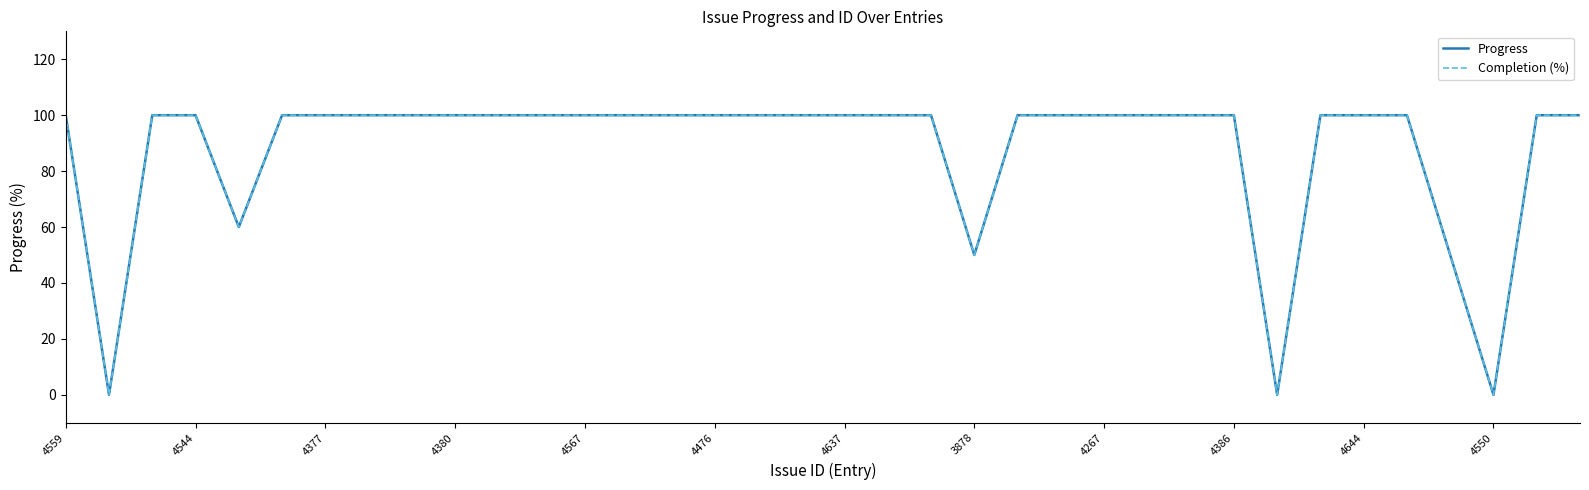

Does the chart have visible grid lines?

No